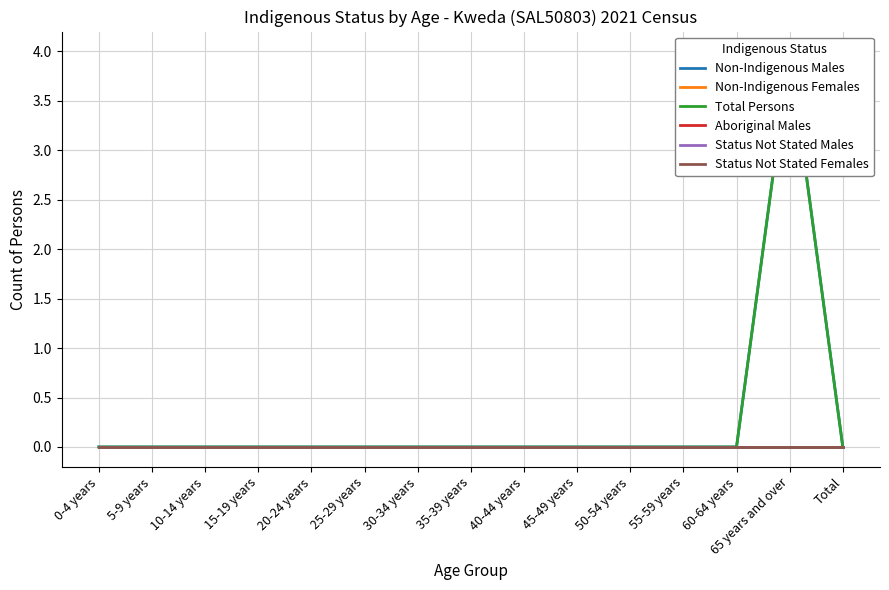

True or false: Total Persons and Aboriginal Males intersect in this chart.

False